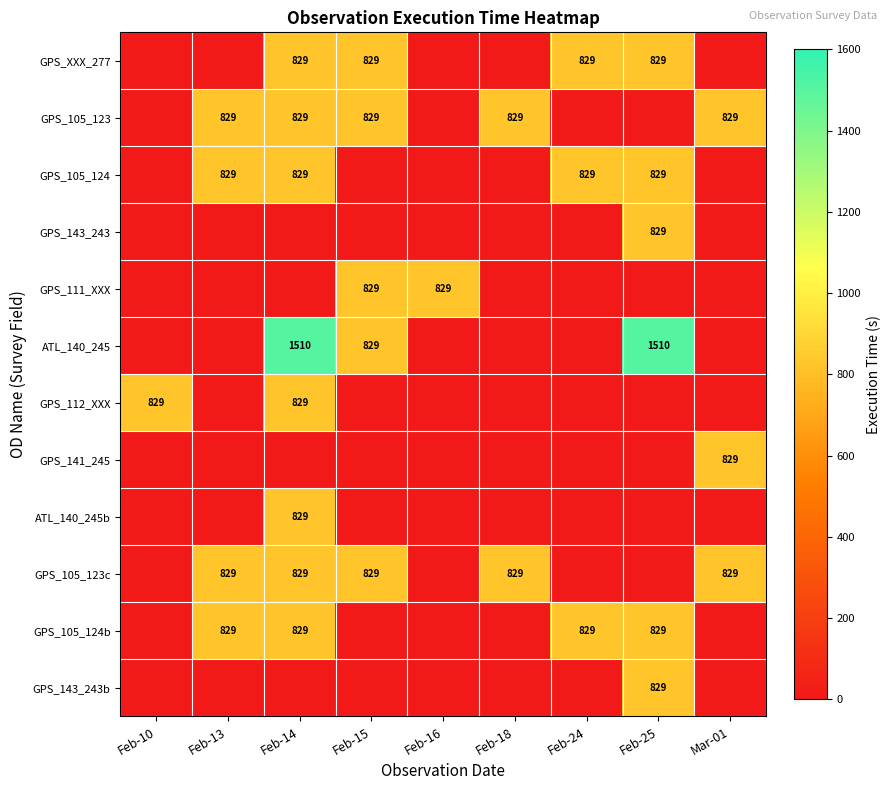

What is the spread (max minus min) of values at Feb-16?

829